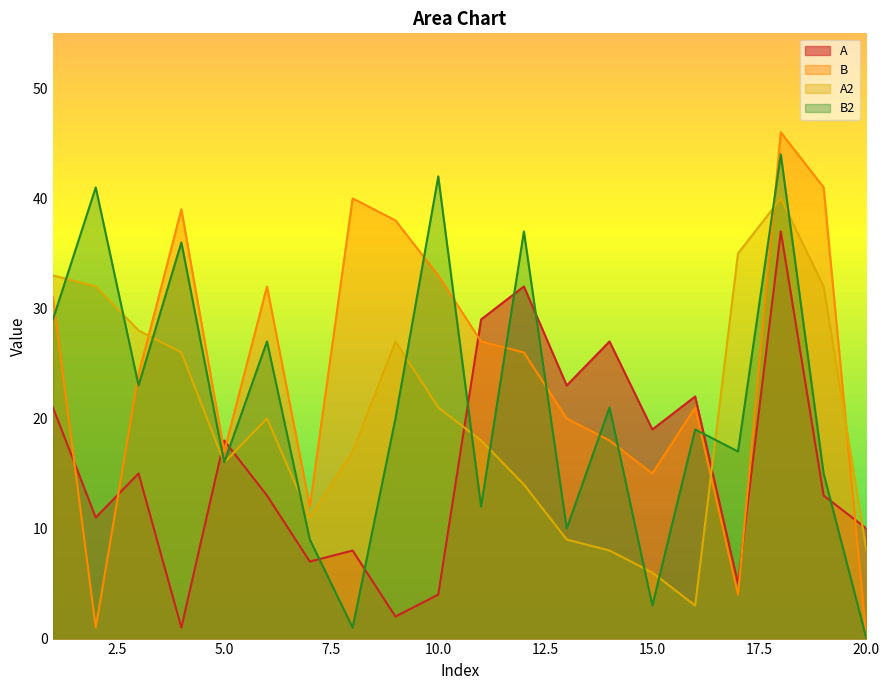

What is the lowest value of the A series?

1